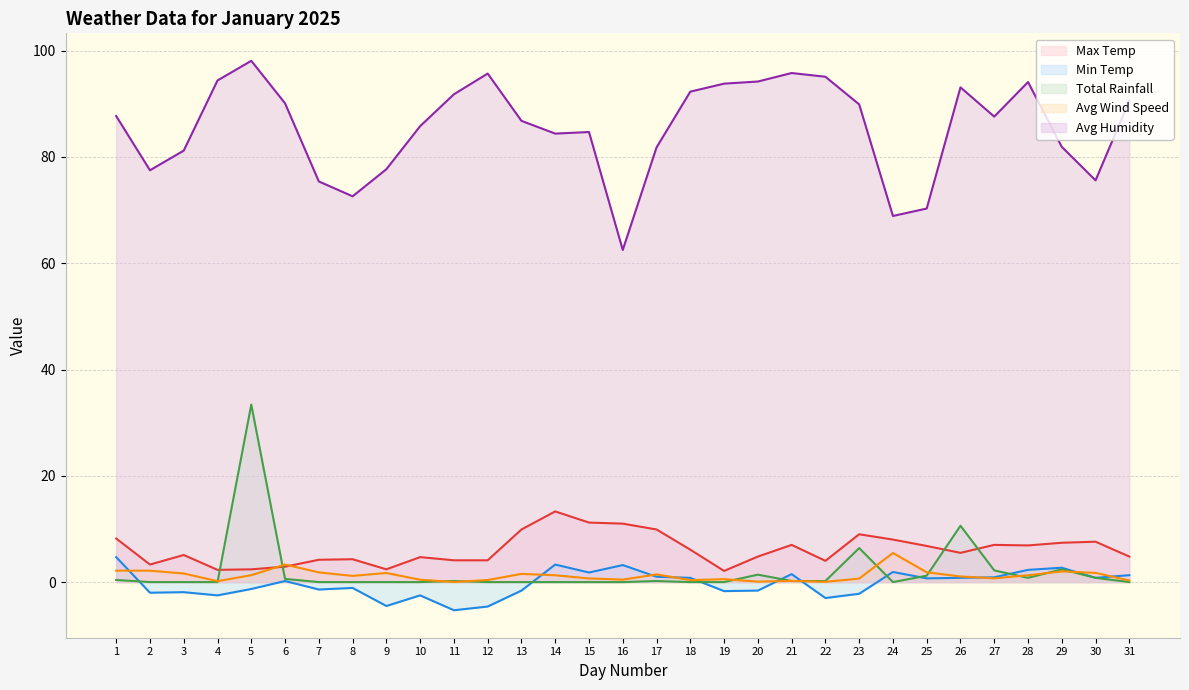

Reading left to right, transcribe all the data shown in this chart.

Max Temp: 1=8.2	2=3.3	3=5.1	4=2.3	5=2.4	6=2.9	7=4.2	8=4.3	9=2.4	10=4.7	11=4.1	12=4.1	13=9.9	14=13.3	15=11.2	16=11.0	17=9.9	18=6.1	19=2.1	20=4.8	21=7.0	22=4.0	23=9.0	24=8.0	25=6.8	26=5.5	27=7.0	28=6.9	29=7.4	30=7.6	31=4.8
Min Temp: 1=4.7	2=-2.0	3=-1.9	4=-2.5	5=-1.3	6=0.2	7=-1.4	8=-1.1	9=-4.5	10=-2.5	11=-5.3	12=-4.6	13=-1.6	14=3.3	15=1.8	16=3.2	17=1.0	18=0.8	19=-1.7	20=-1.6	21=1.5	22=-3.0	23=-2.2	24=1.9	25=0.7	26=0.8	27=0.9	28=2.3	29=2.7	30=0.8	31=1.3
Total Rainfall: 1=0.4	2=0.0	3=0.0	4=0.0	5=33.4	6=0.6	7=0.0	8=0.0	9=0.0	10=0.0	11=0.2	12=0.0	13=0.0	14=0.0	15=0.0	16=0.0	17=0.2	18=0.0	19=0.0	20=1.4	21=0.2	22=0.2	23=6.4	24=0.0	25=1.2	26=10.6	27=2.2	28=0.8	29=2.4	30=0.8	31=0.0
Avg Wind Speed: 1=2.2	2=2.1	3=1.6	4=0.2	5=1.3	6=3.3	7=1.8	8=1.2	9=1.7	10=0.4	11=0.0	12=0.4	13=1.5	14=1.3	15=0.7	16=0.5	17=1.4	18=0.4	19=0.6	20=0.1	21=0.2	22=0.1	23=0.7	24=5.5	25=1.9	26=1.1	27=0.7	28=1.3	29=2.0	30=1.7	31=0.3
Avg Humidity: 1=87.7	2=77.5	3=81.2	4=94.4	5=98.1	6=90.1	7=75.4	8=72.6	9=77.7	10=85.8	11=91.8	12=95.7	13=86.8	14=84.4	15=84.7	16=62.5	17=81.8	18=92.3	19=93.8	20=94.2	21=95.8	22=95.1	23=89.9	24=68.9	25=70.3	26=93.1	27=87.6	28=94.1	29=81.9	30=75.6	31=90.6